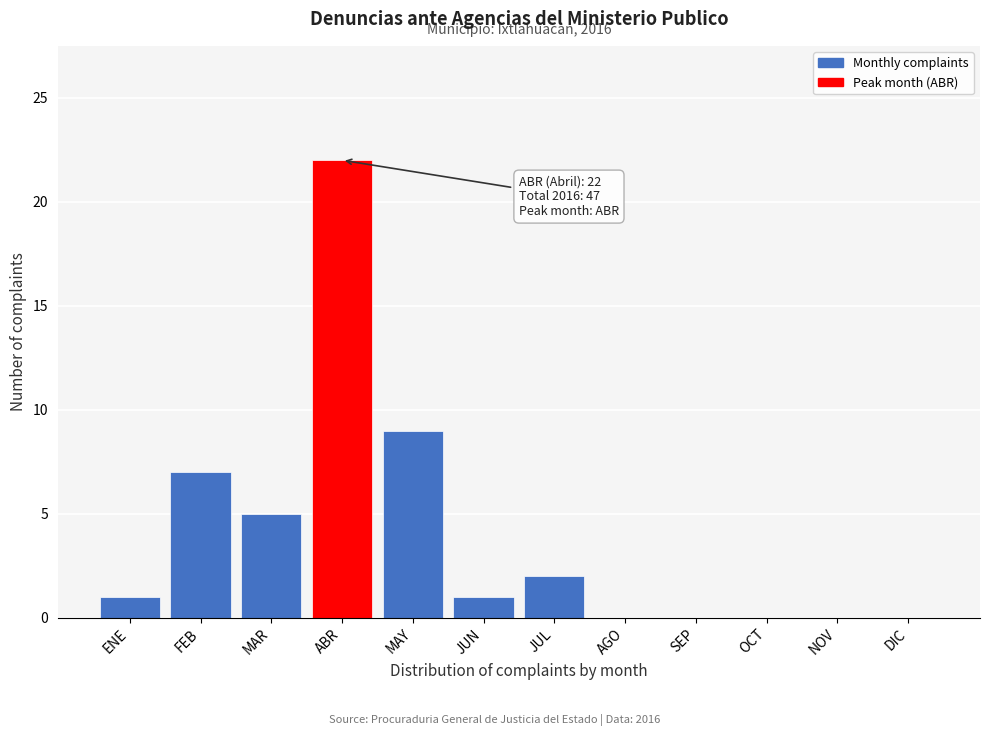

Reading left to right, what are all the values shown in this chart?

ENE=1	FEB=7	MAR=5	ABR=22	MAY=9	JUN=1	JUL=2	AGO=0	SEP=0	OCT=0	NOV=0	DIC=0